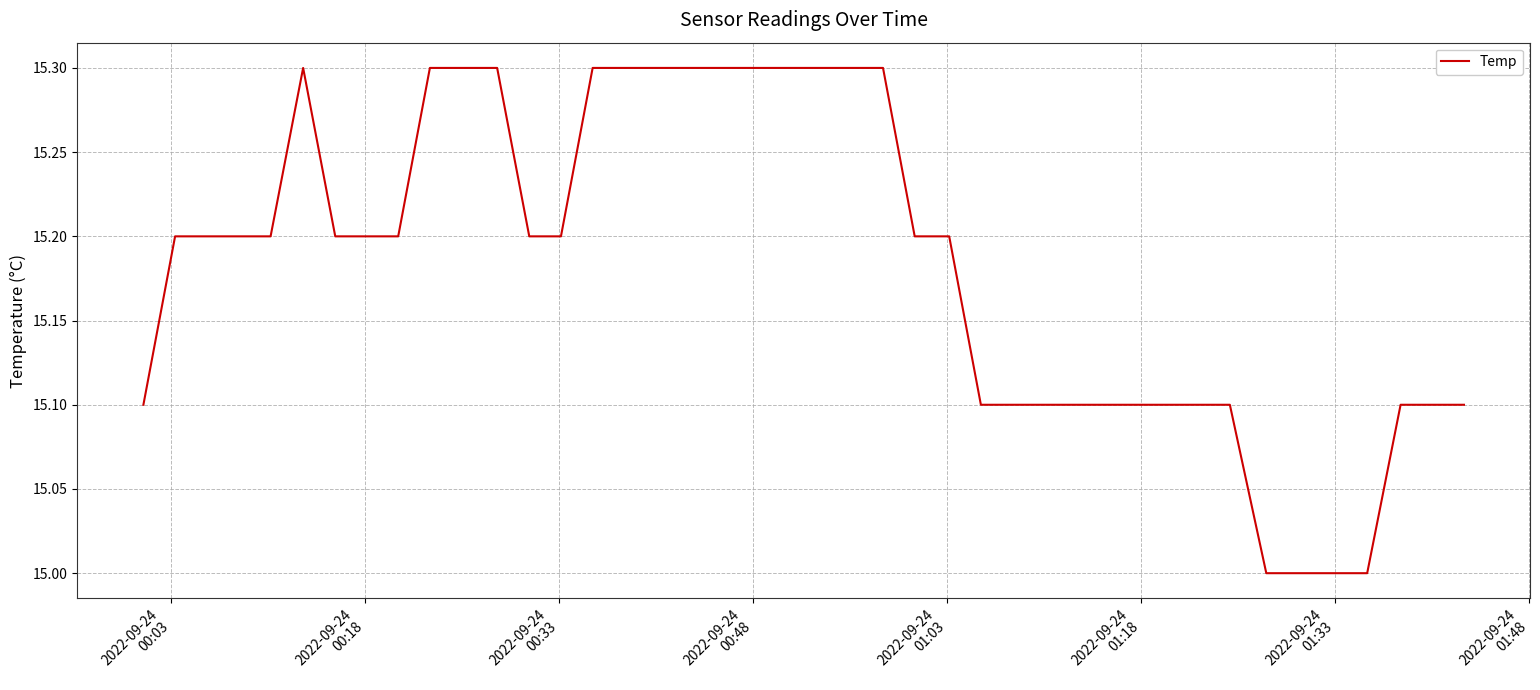

What is the maximum value shown in the chart?

15.3